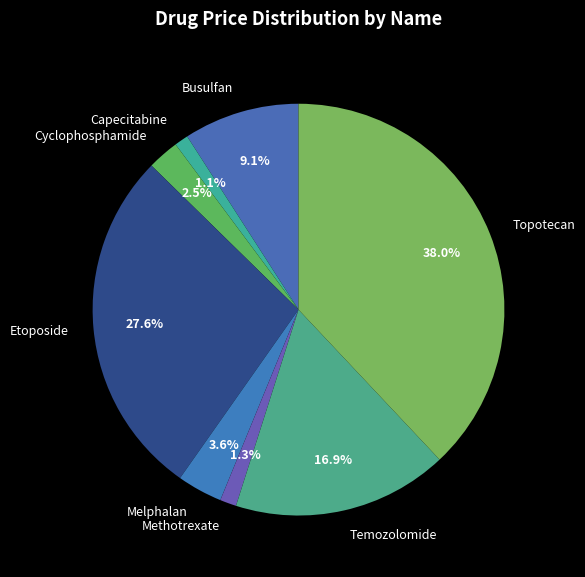

To the nearest percent, what is the combined percentage of Capecitabine and Etoposide?

29%